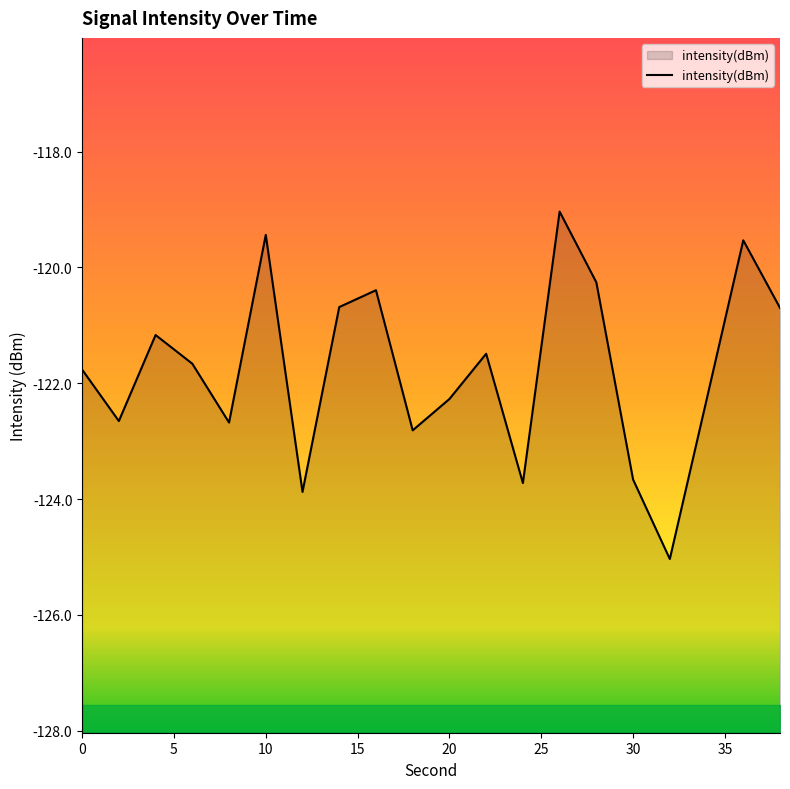

At which category does the data reach its first local peak?

4